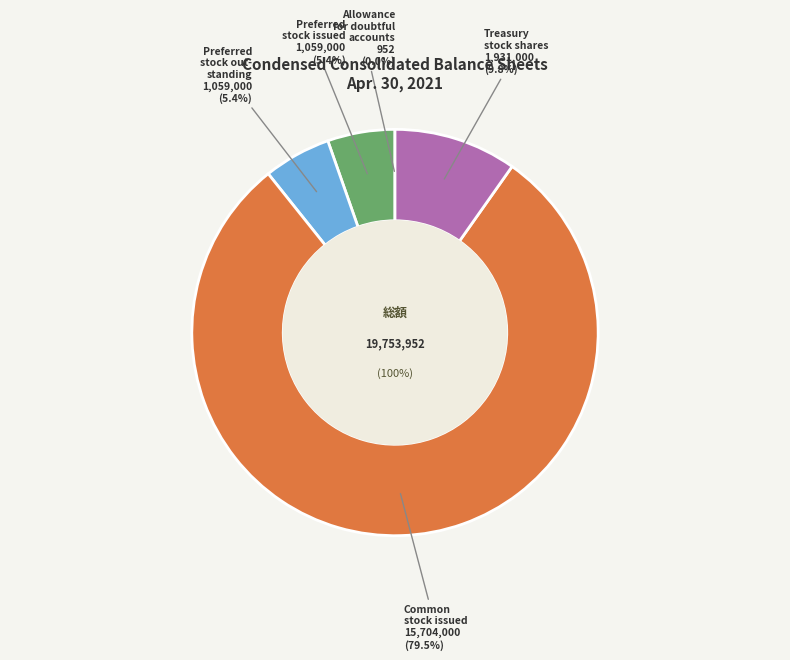

Is there a majority slice in this chart?

Yes